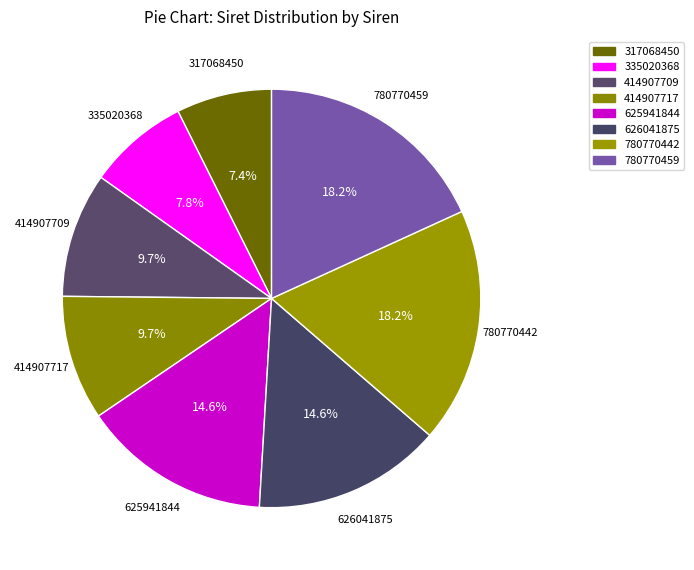

Combined, do 625941844 and 780770442 account for over 50%?

No